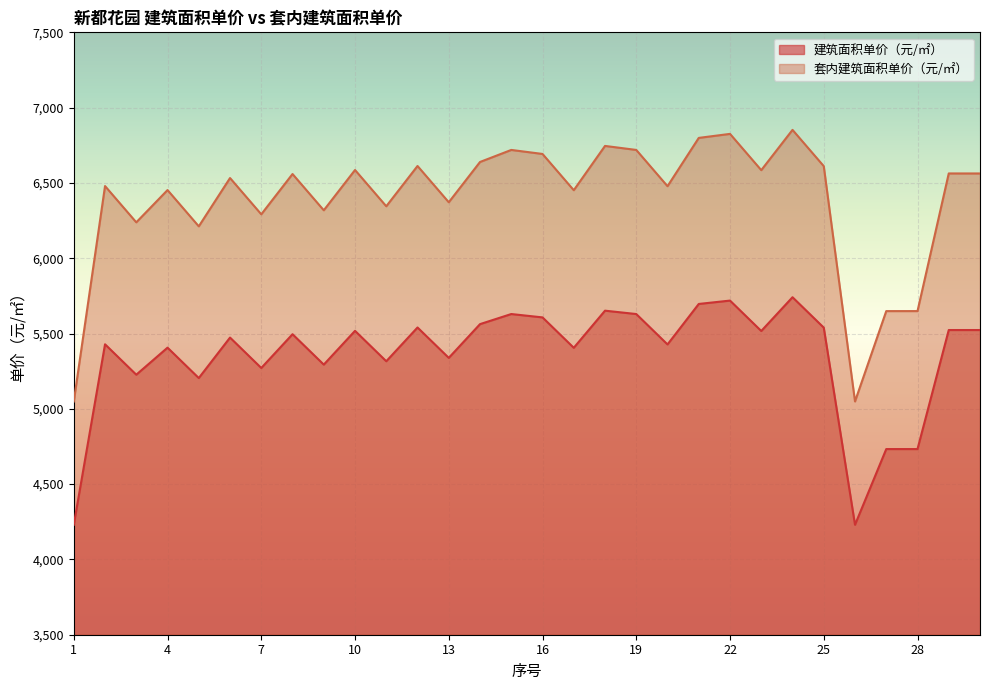

True or false: 建筑面积单价（元/㎡） and 套内建筑面积单价（元/㎡） intersect in this chart.

False